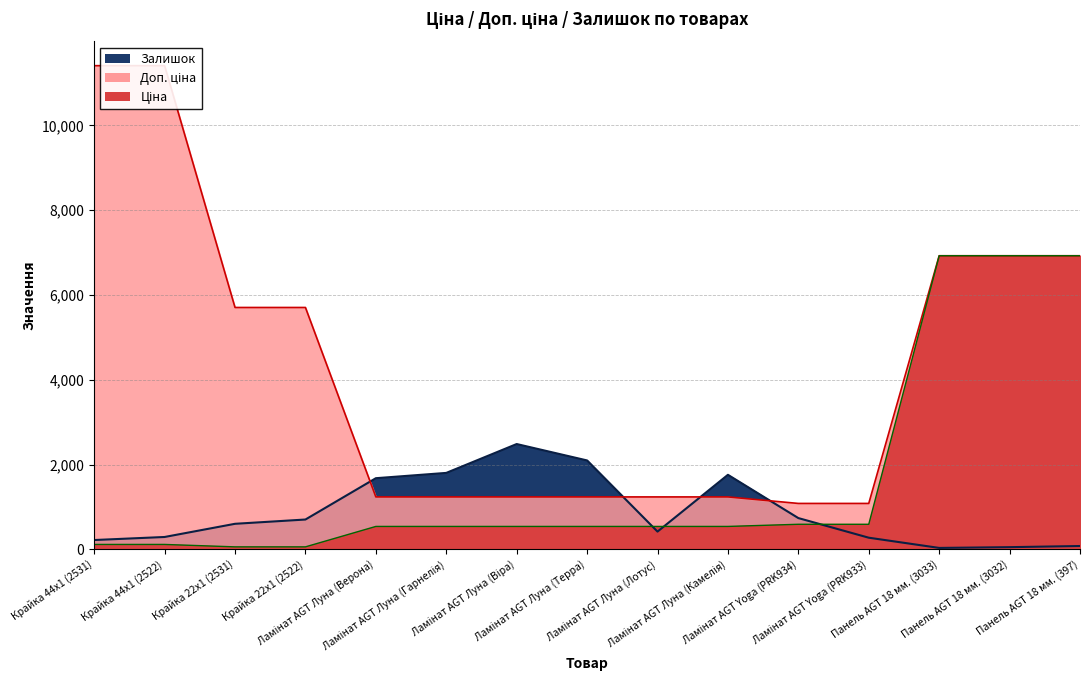

True or false: Доп. ціна has more than 1 points higher than both neighbors.

False